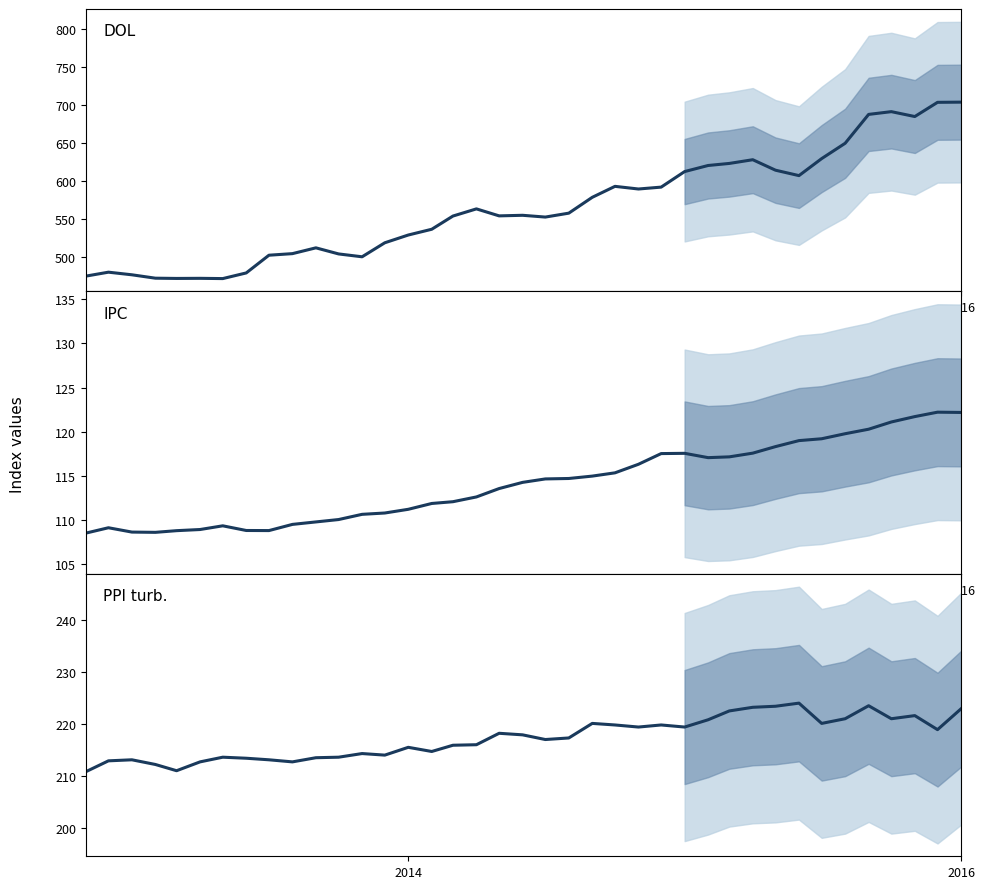

True or false: IPC and DOL intersect in this chart.

False